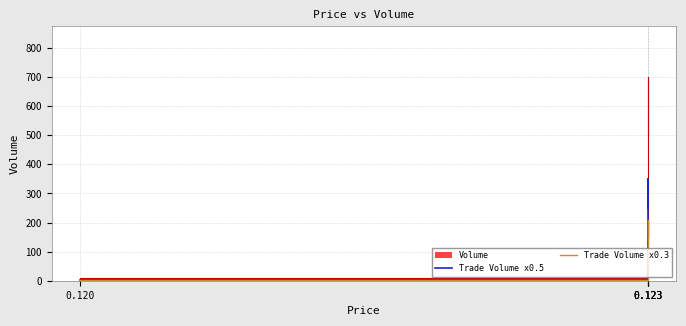

What is the difference between the maximum and minimum values in the Trade Volume x0.5 series?

346.0